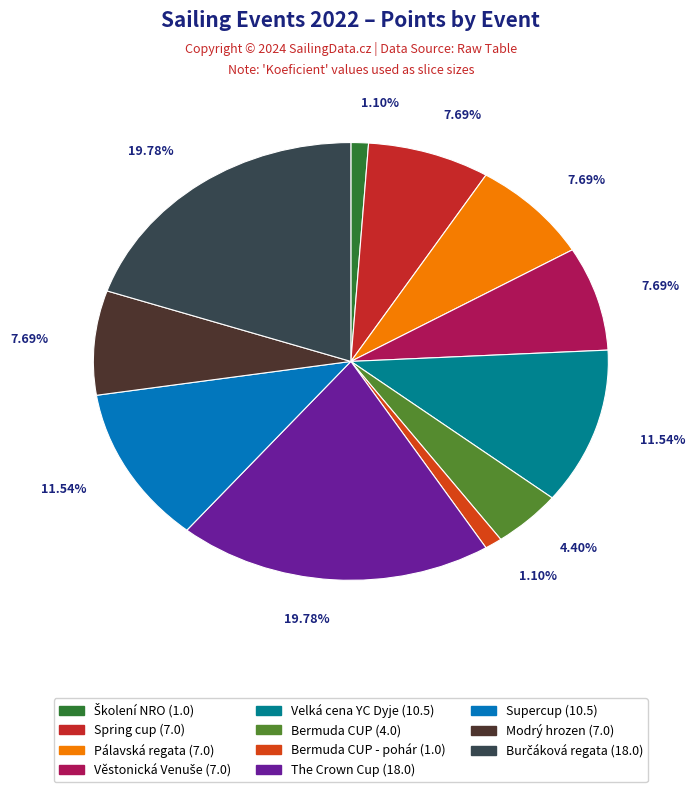

How many segments does this pie chart have?

11